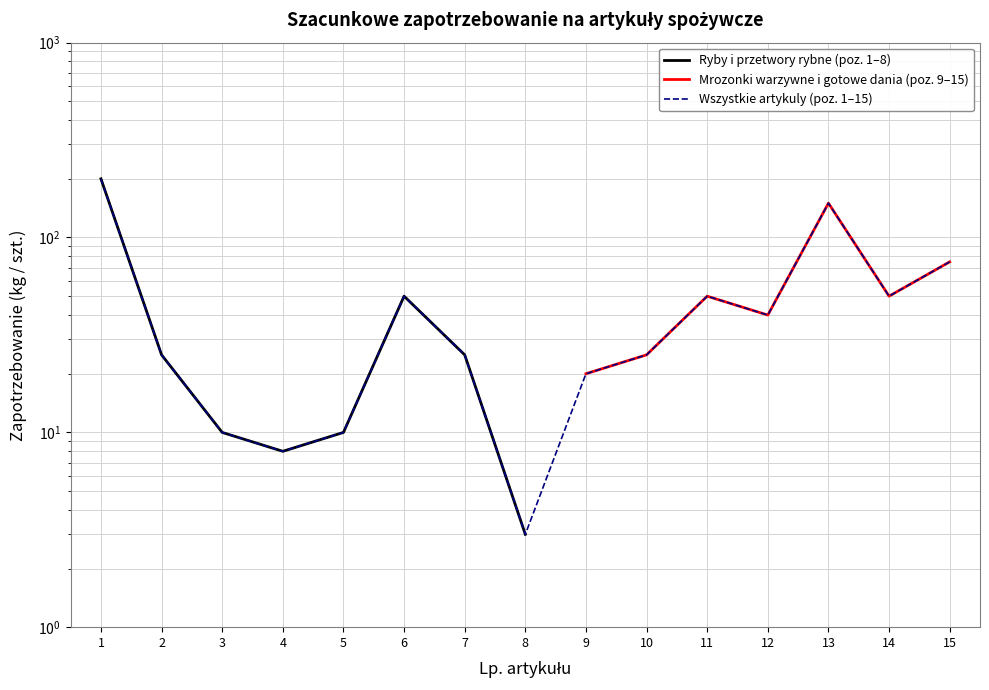

How many points are higher than both their immediate neighbors (excluding endpoints)?

3